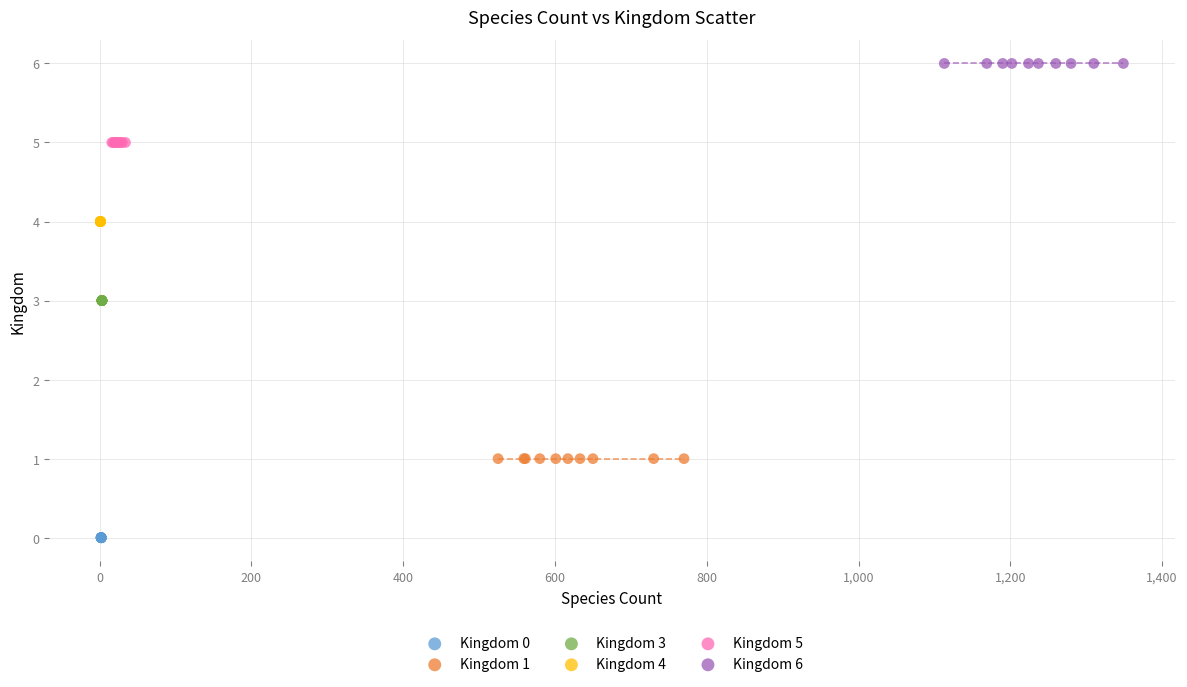

What are all the series names shown in the legend?

Kingdom 0, Kingdom 1, Kingdom 3, Kingdom 4, Kingdom 5, Kingdom 6